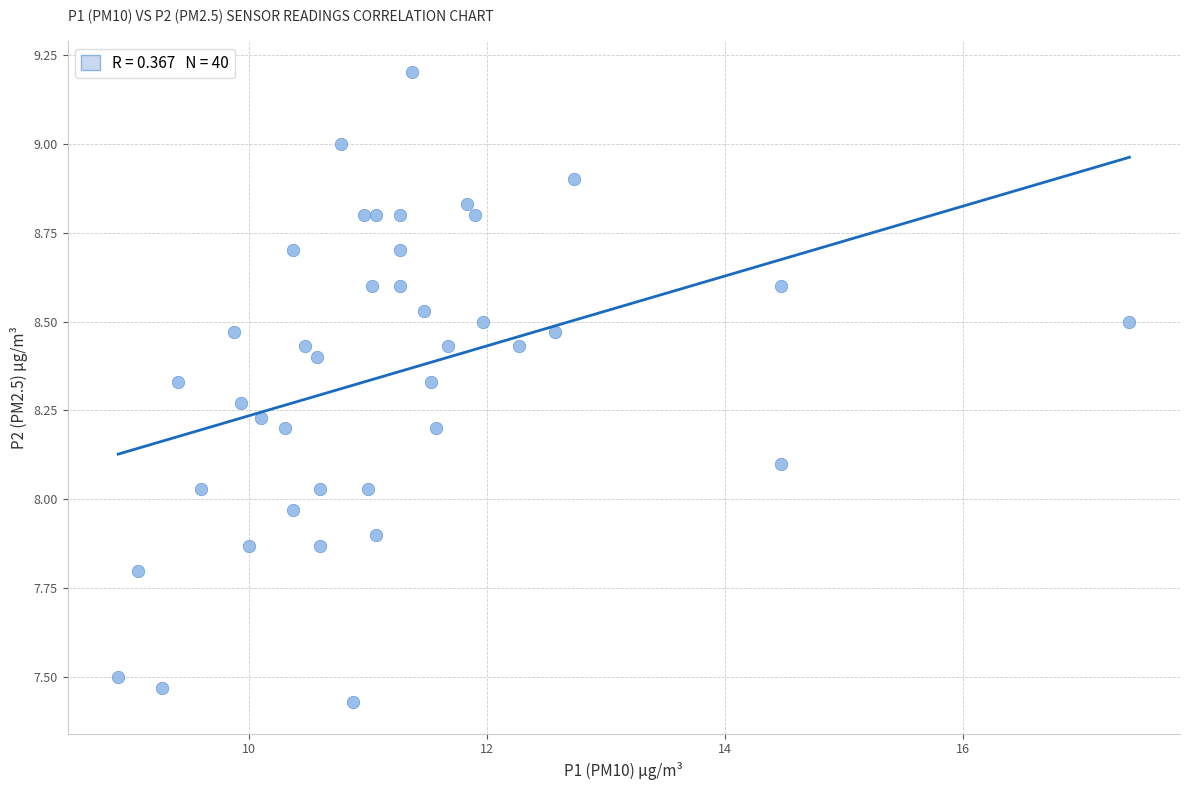

What is the range of Y values (max minus min)?

1.8